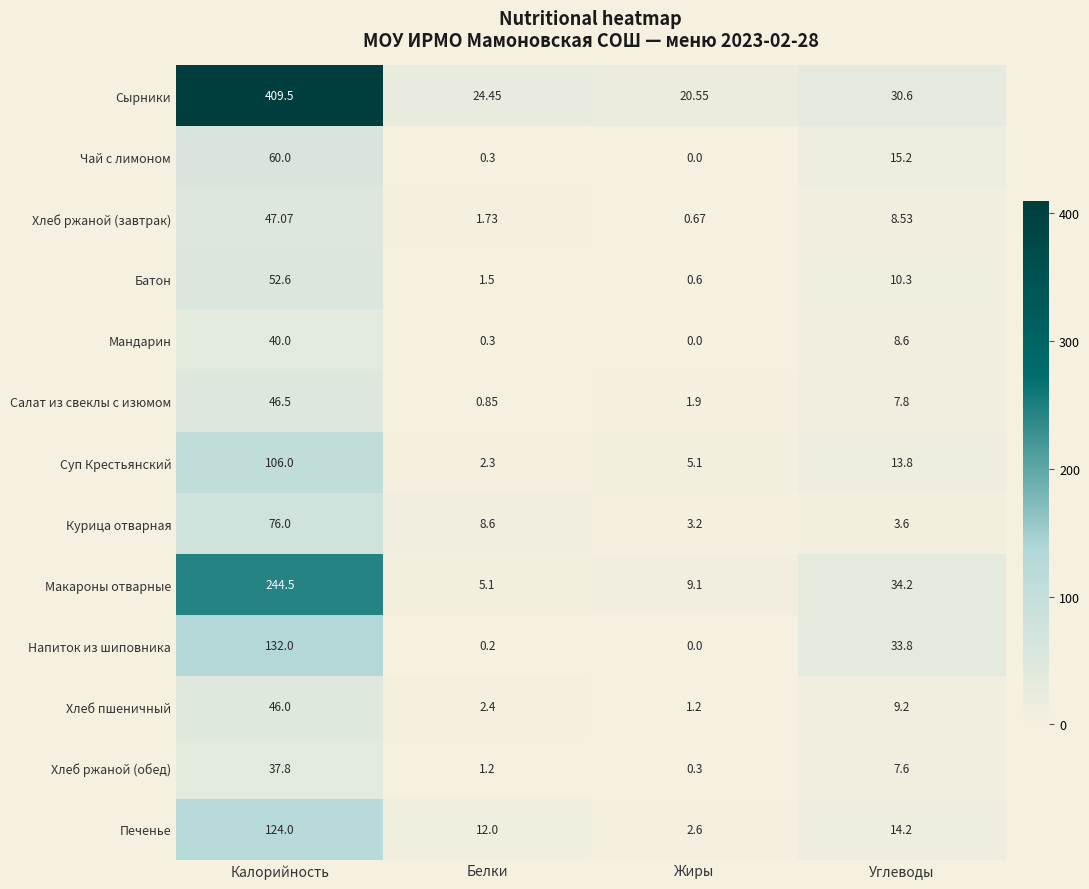

Which series has the largest range (max minus min)?

Сырники